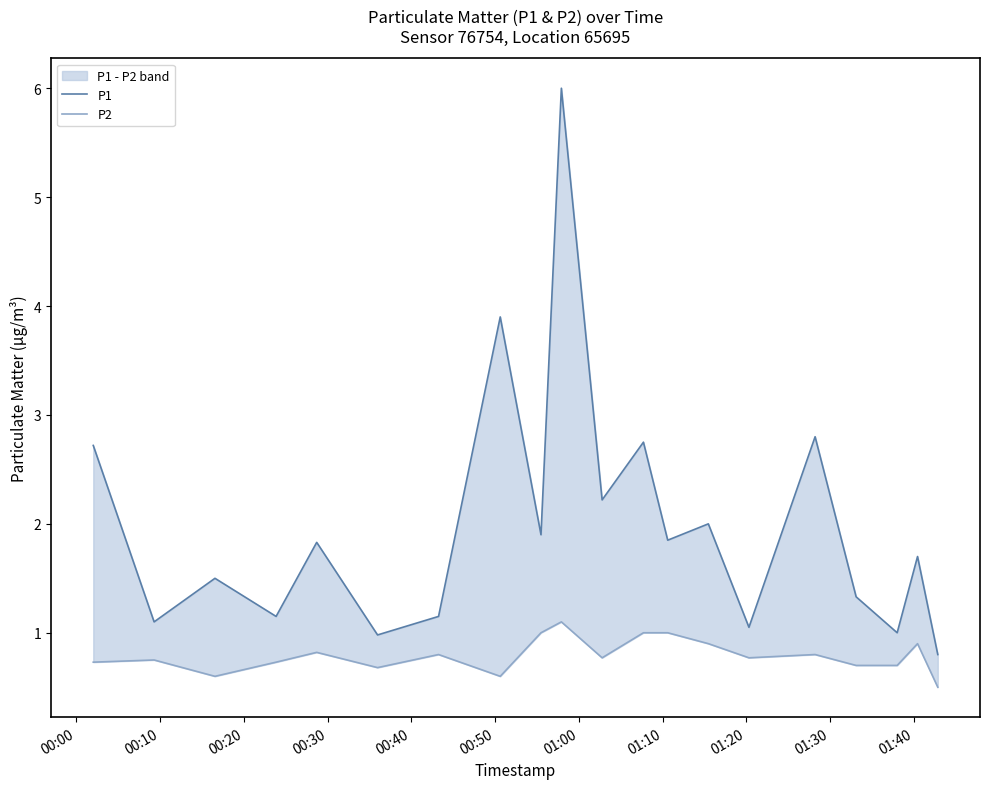

Rank the series by their maximum value, from highest to lowest.

P1, P2